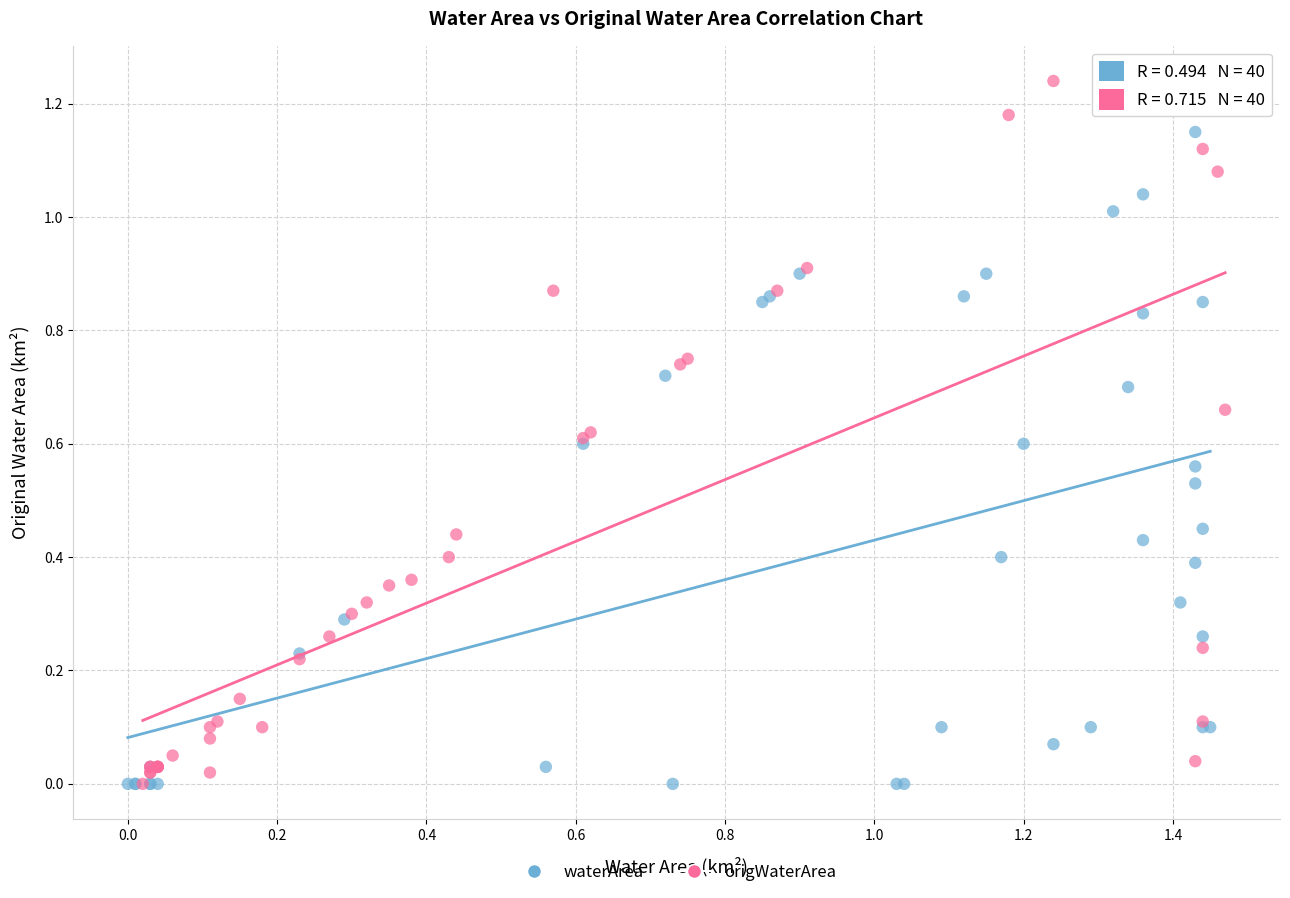

Which series has the widest spread of Y values?

origWaterArea